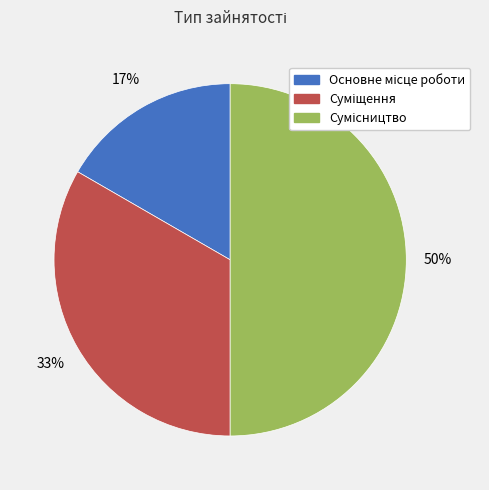

To the nearest percent, what is the average slice percentage?

33%